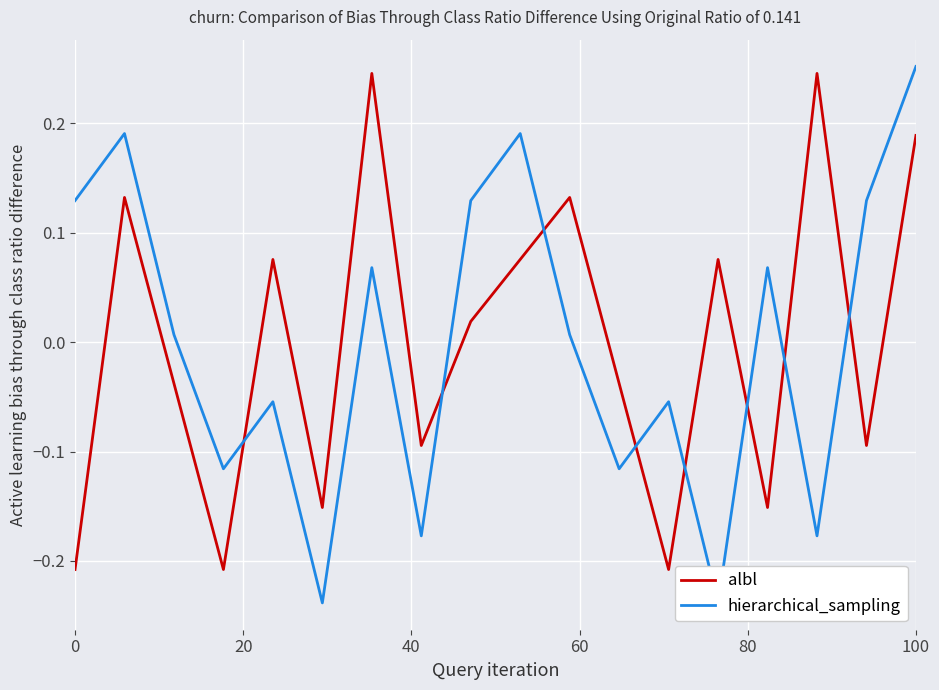

What is the lowest value of the albl series?

-0.2